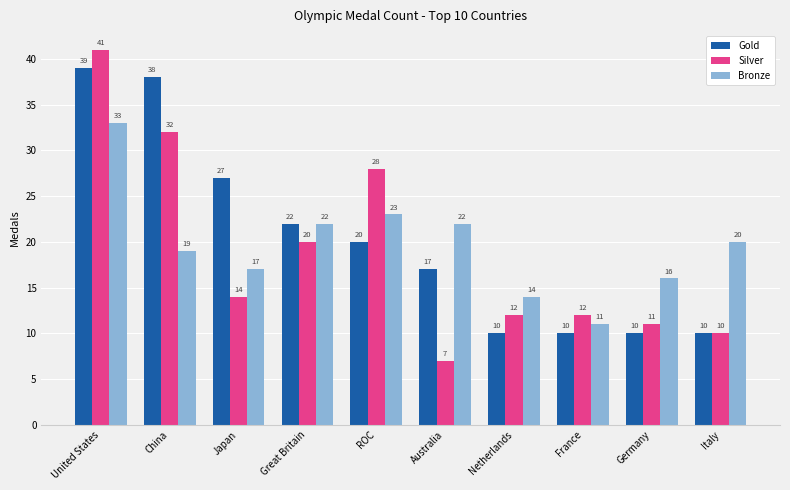

Rank the series by their maximum value, from highest to lowest.

Silver, Gold, Bronze